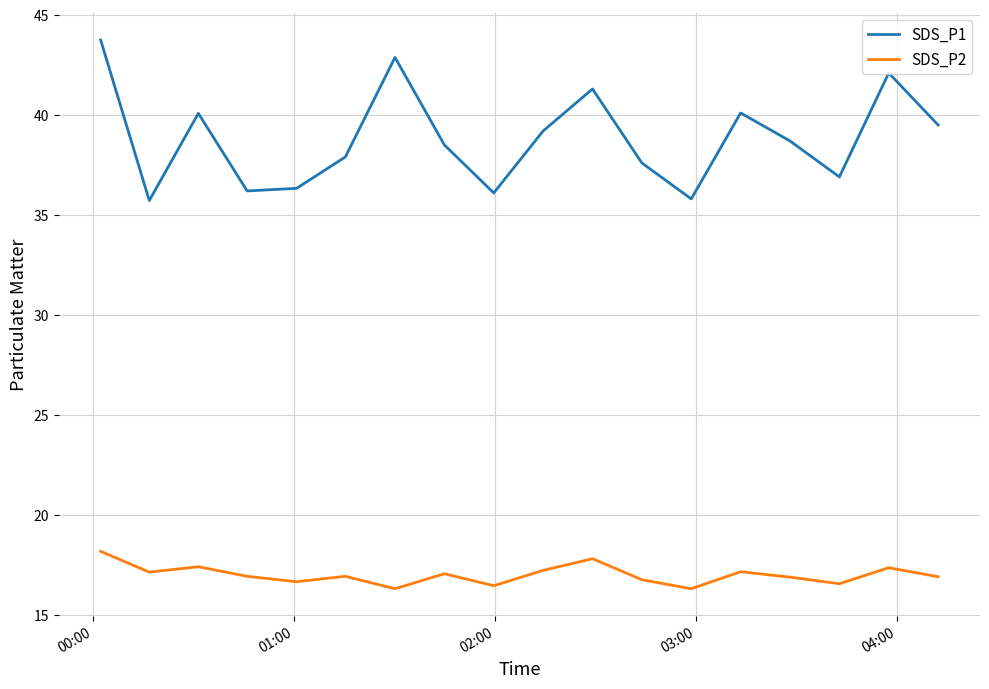

True or false: SDS_P2 and SDS_P1 cross at least once.

False